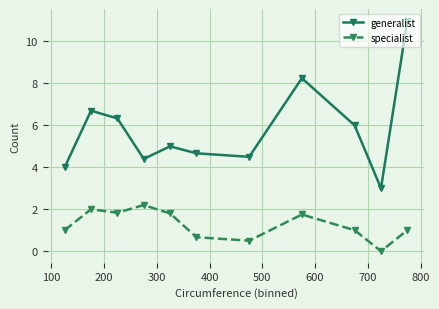

Which series has the largest total across all categories?

generalist